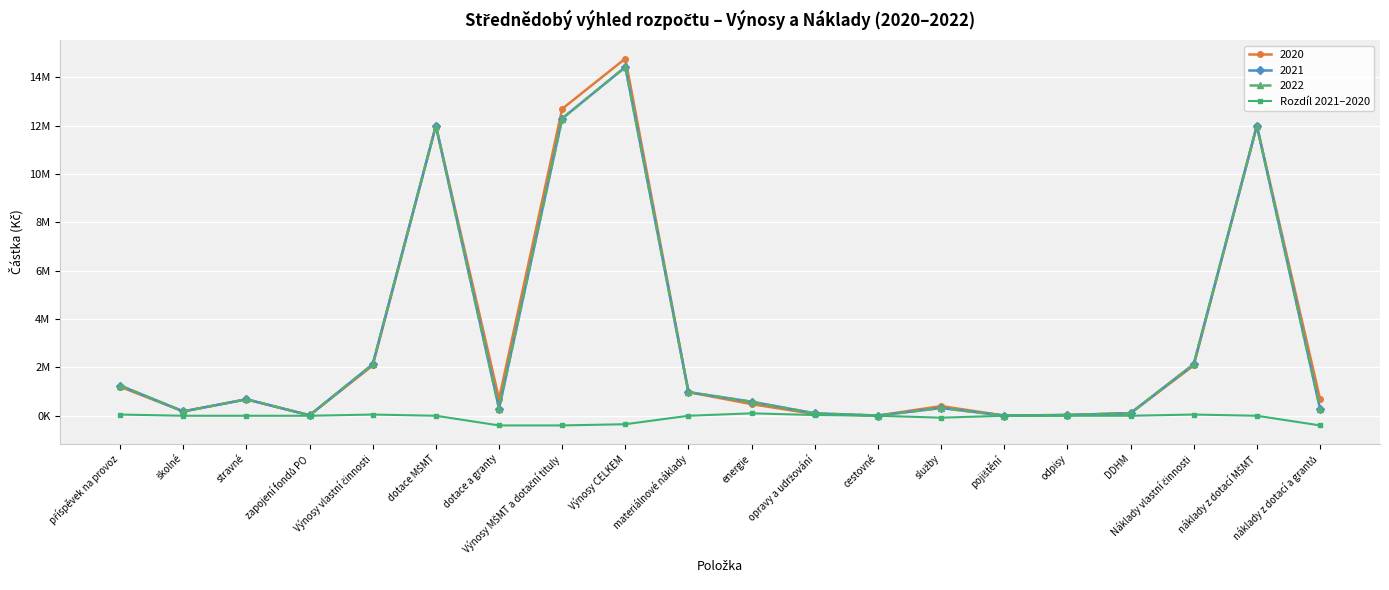

Is this an area chart (filled region under the line)?

No